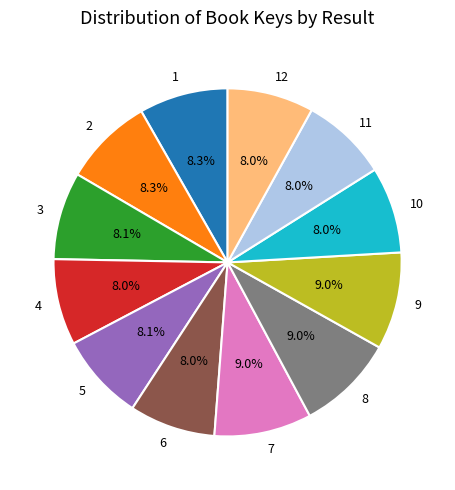

What percentage do 4 and 2 together represent?

16.3%